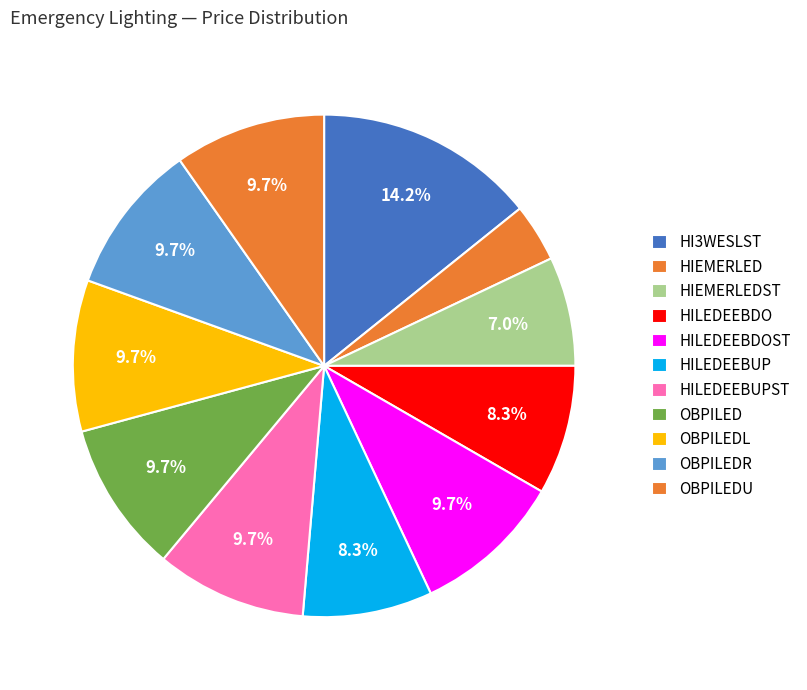

How many segments does this pie chart have?

11